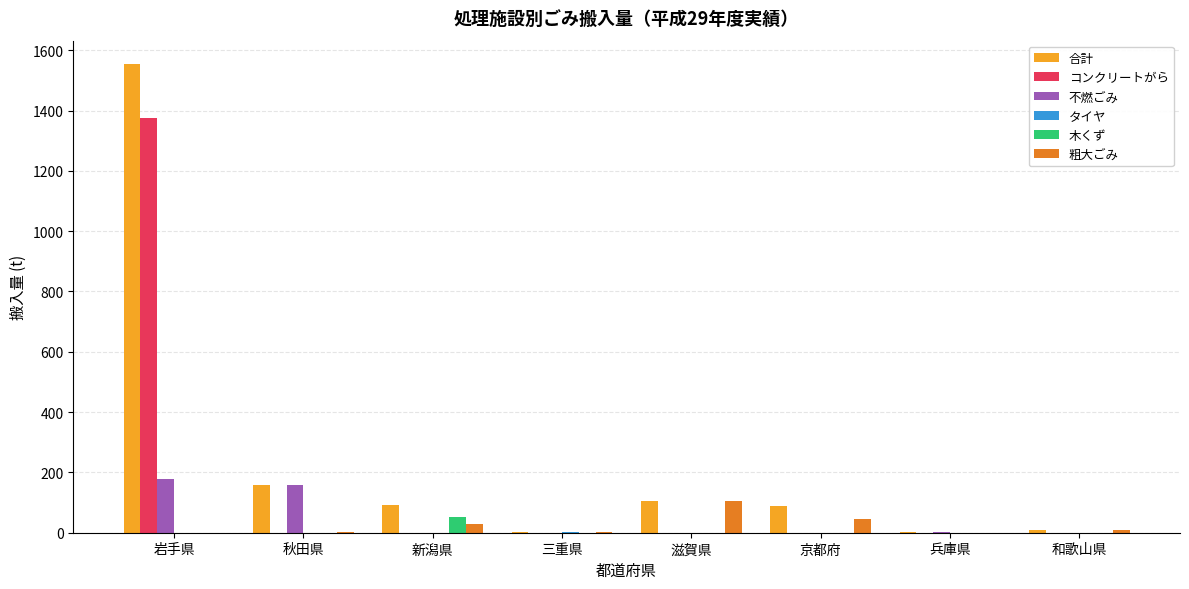

Which series has the largest range (max minus min)?

合計